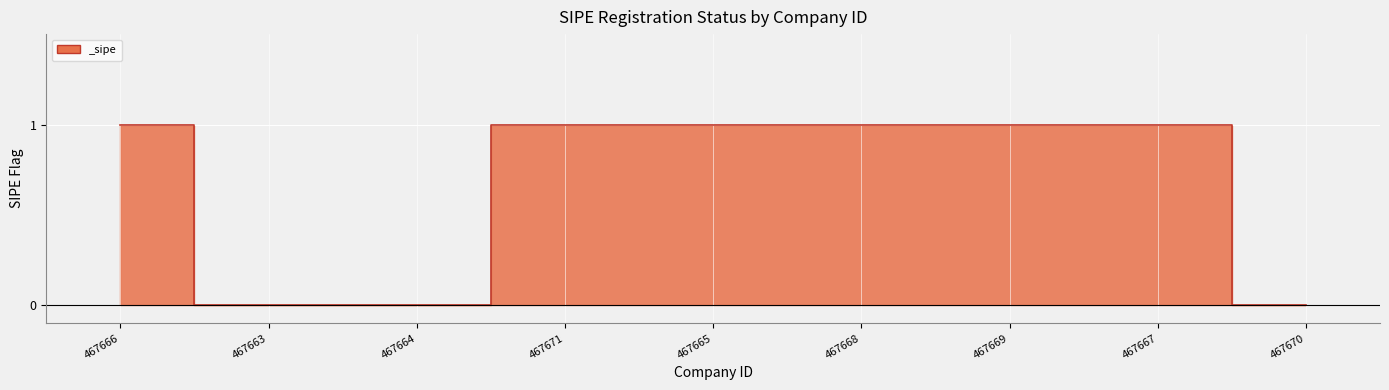

What position from the right is 467668?

4